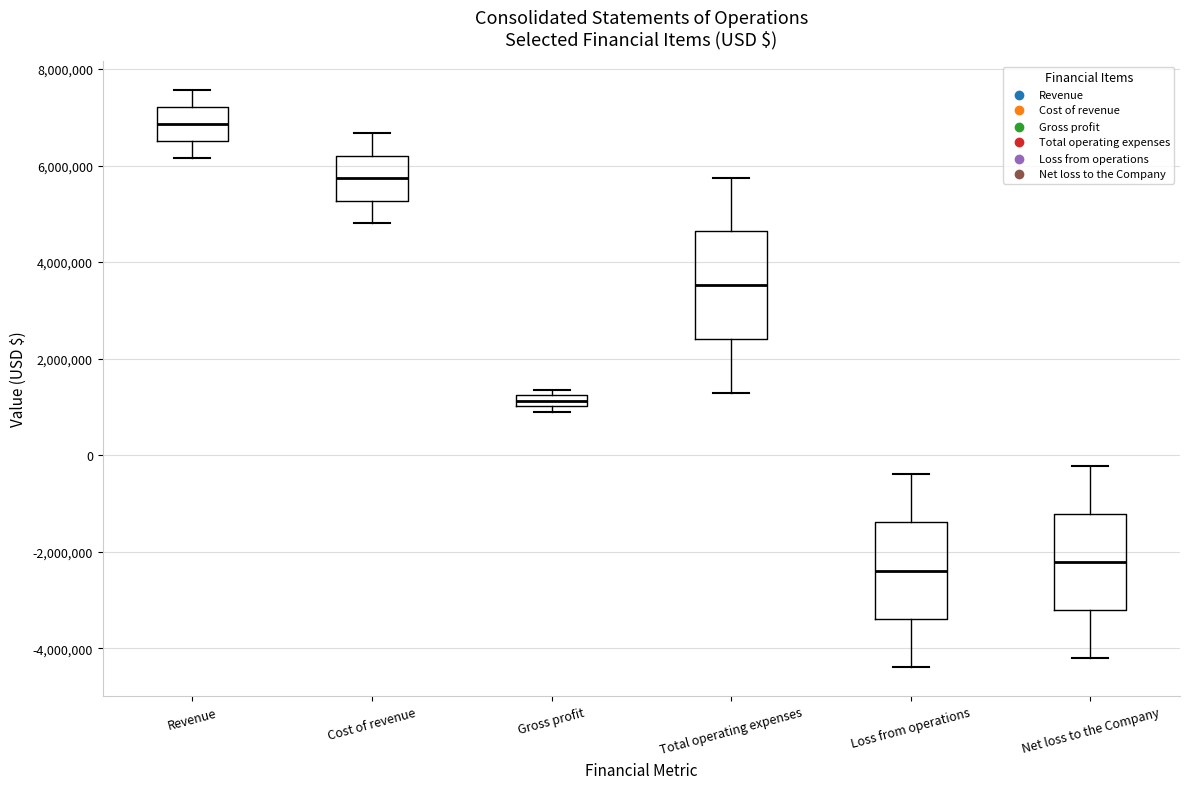

Which box is the tallest, from its lower edge to its upper edge?

Total operating expenses